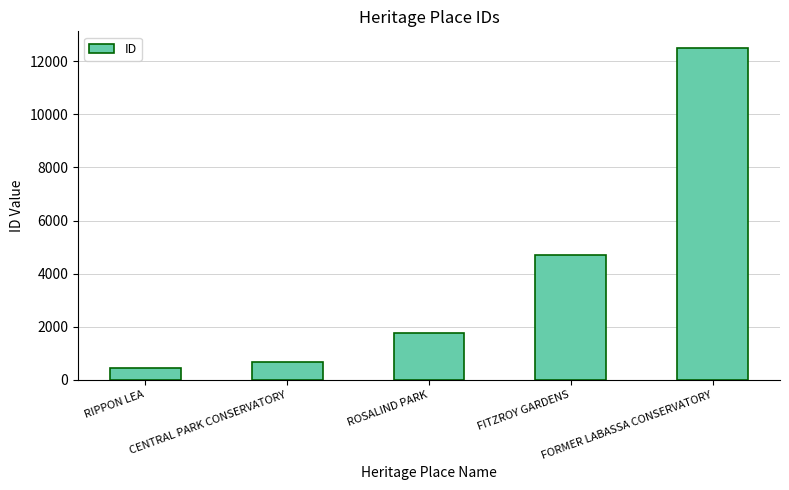

Does the chart contain any negative values?

No